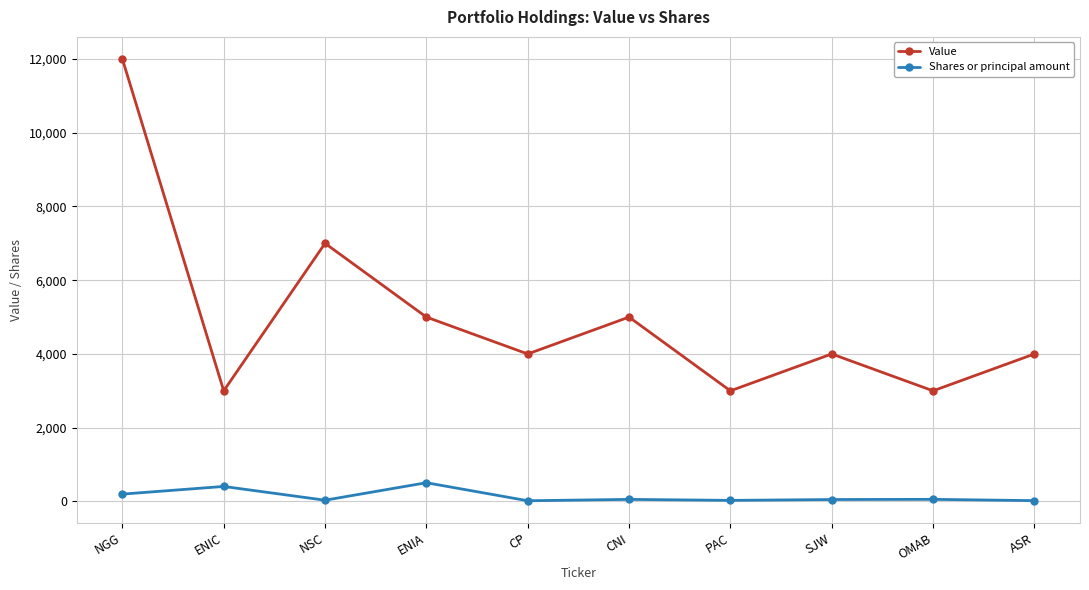

What is the difference between the Shares or principal amount values at PAC and SJW?

23